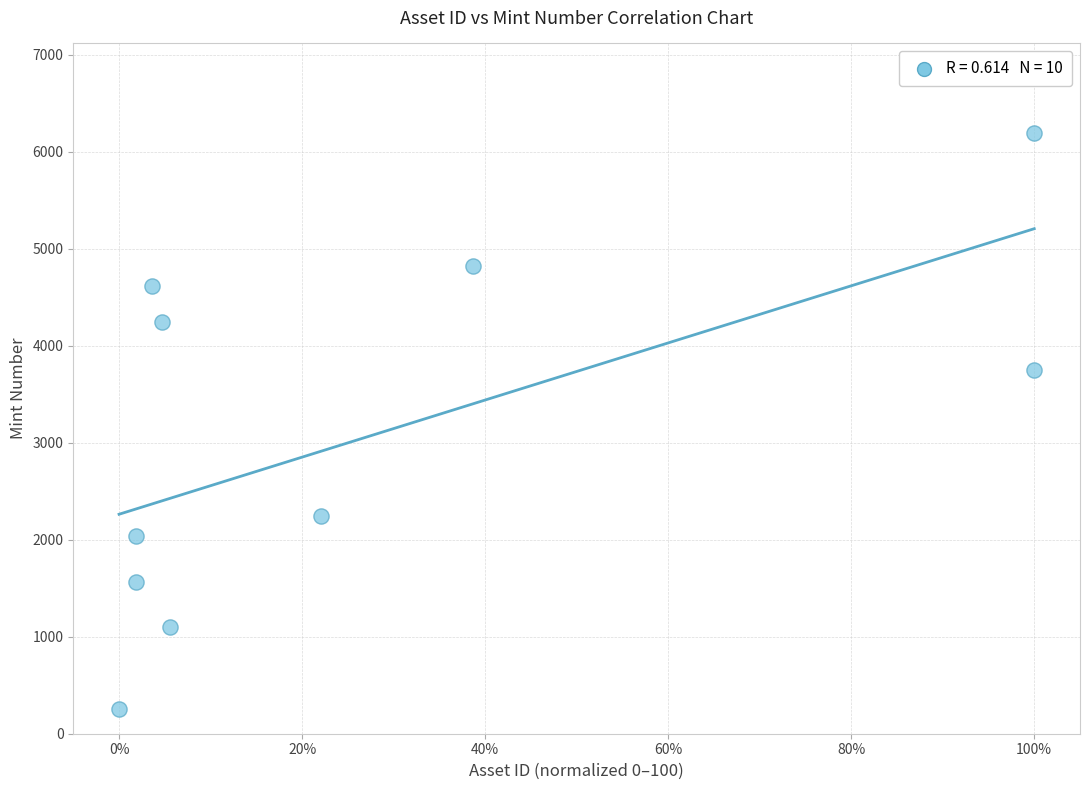

What Y value in the scatter plot is closest to 3219?

3750